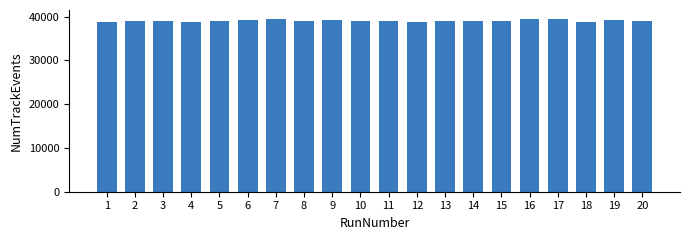

What is the greatest value displayed?

39563